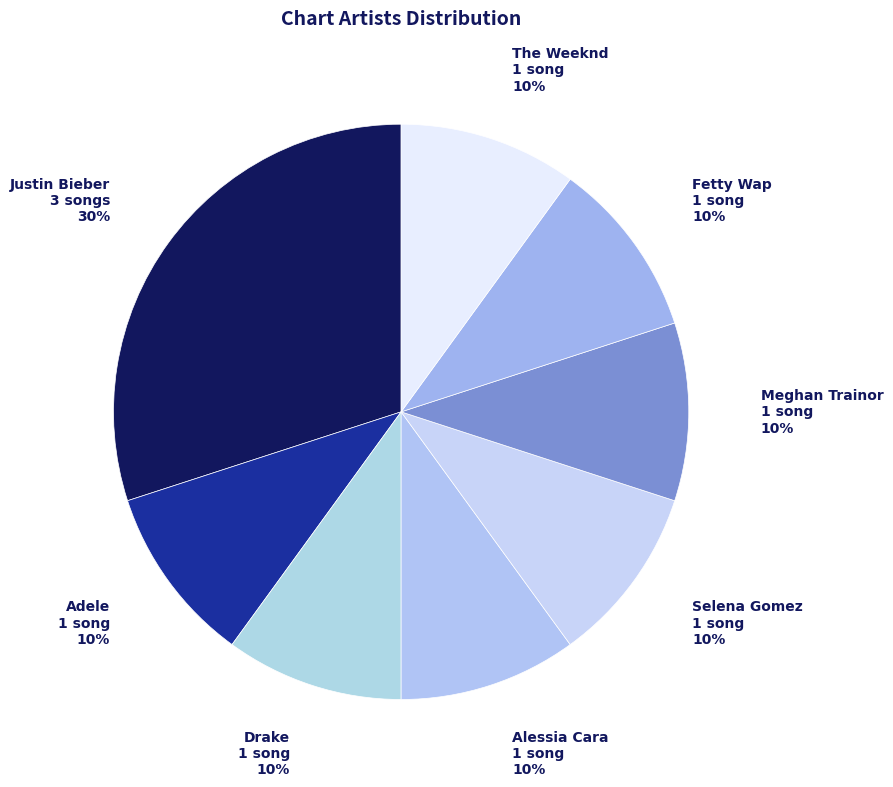

Which slice is the largest?

Justin Bieber